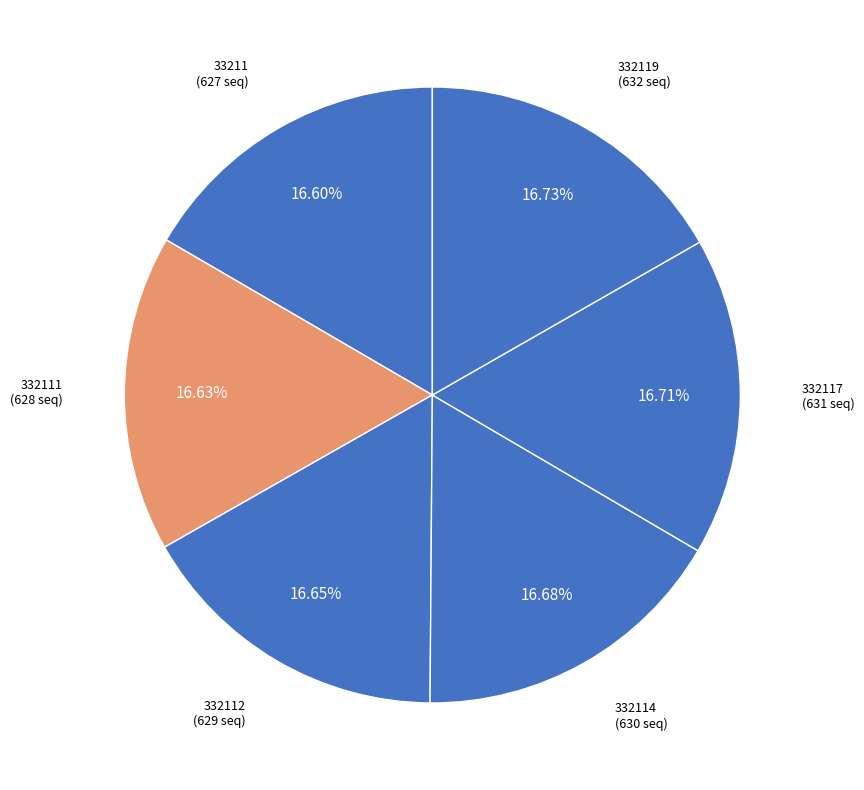

Rank the categories by value from lowest to highest.

33211, 332111, 332112, 332114, 332117, 332119